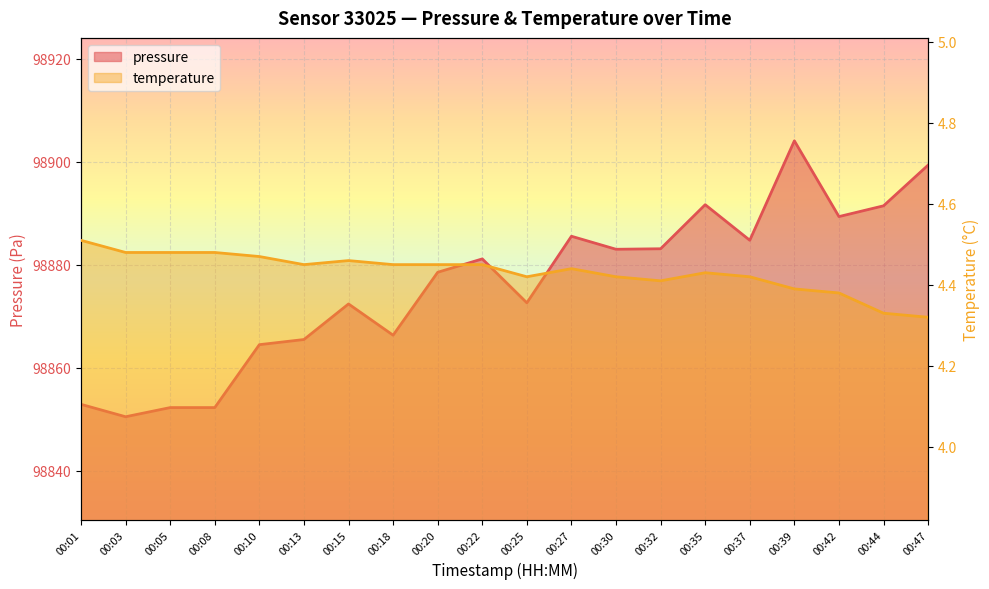

The value of temperature at 00:10 is 2.8. True or false?

False